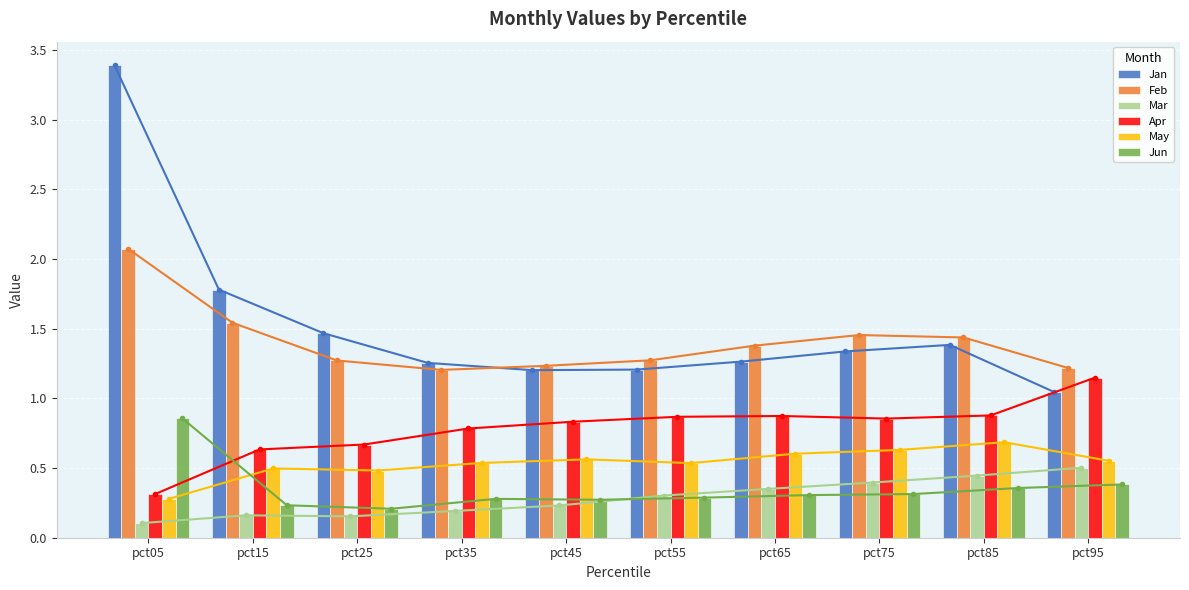

How many groups of bars are there?

10